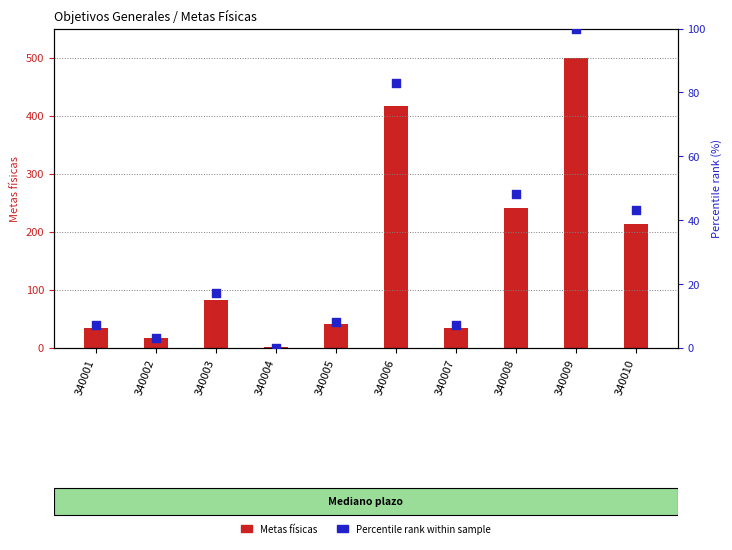

Which series contains the highest Y value?

Metas físicas